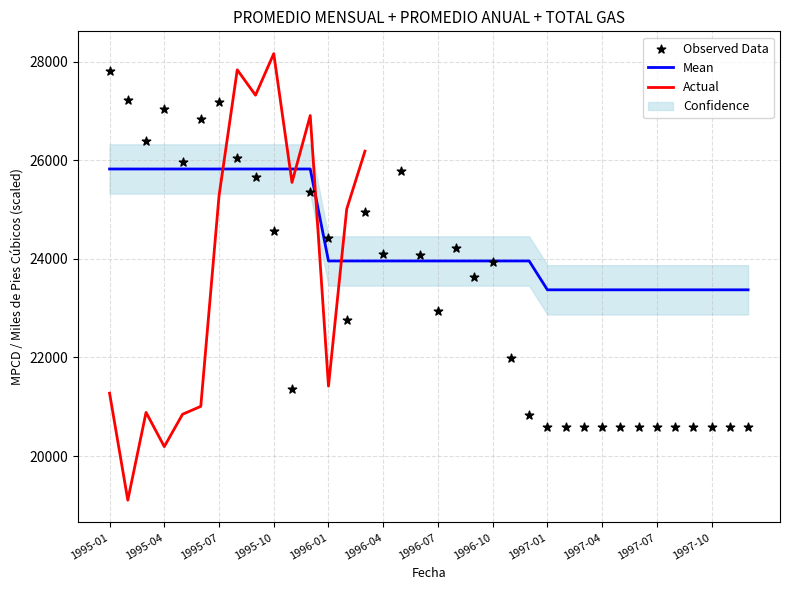

The value of Mean at 1996-07 is 23957. True or false?

True